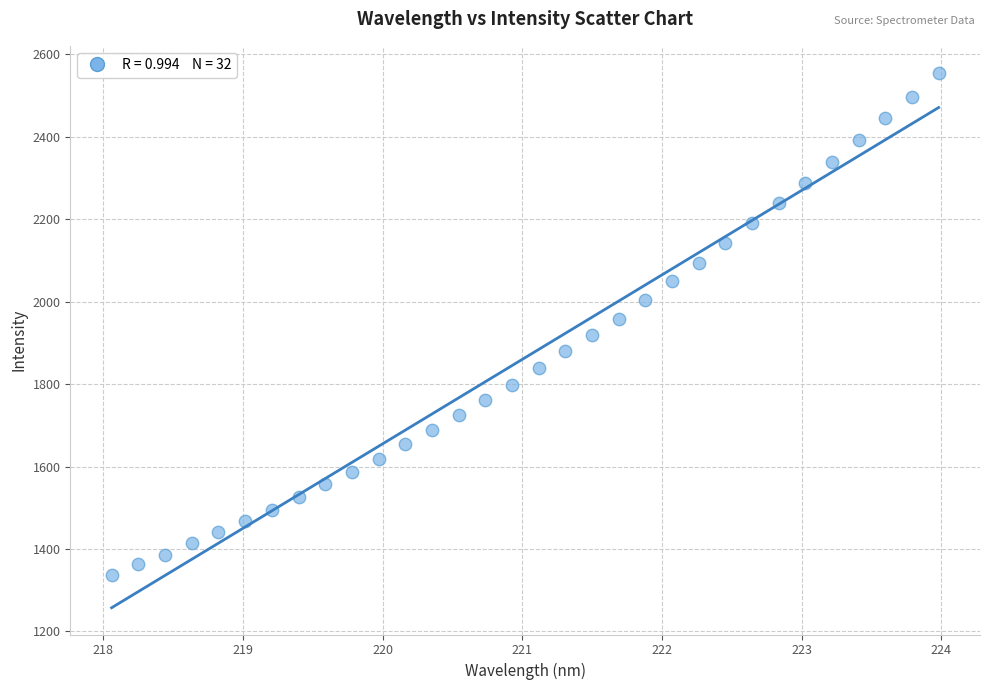

What is the range of Y values (max minus min)?

1218.1